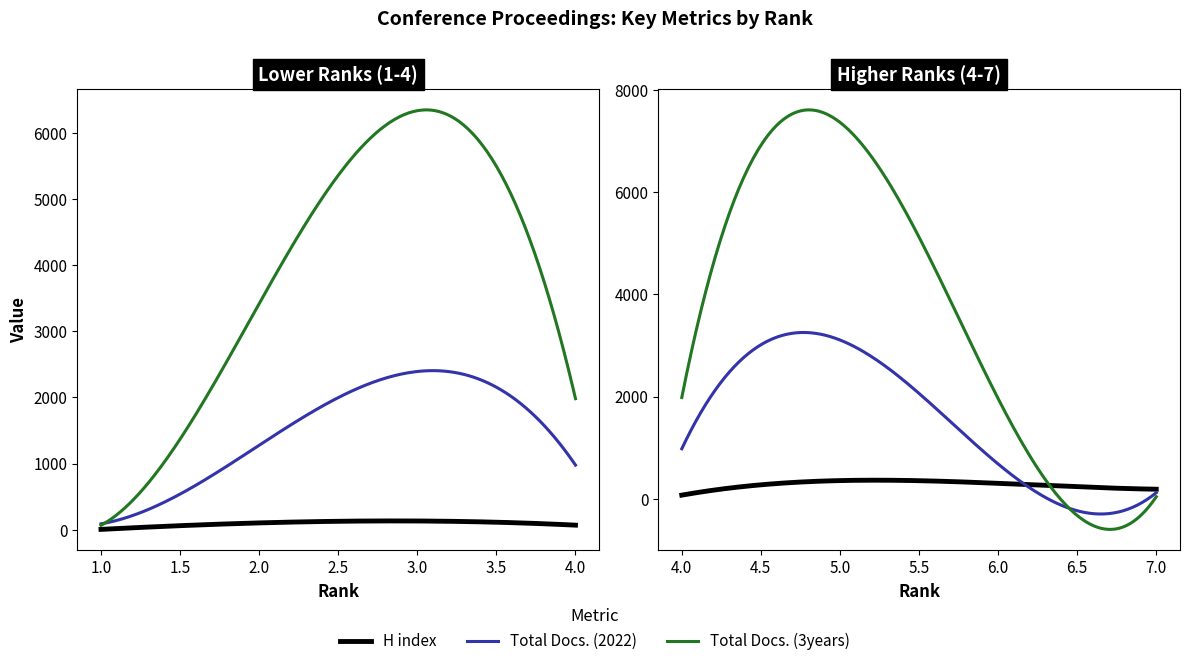

Between which two adjacent categories do Total Docs. (2022) and Total Docs. (3years) first intersect?

1 and 2